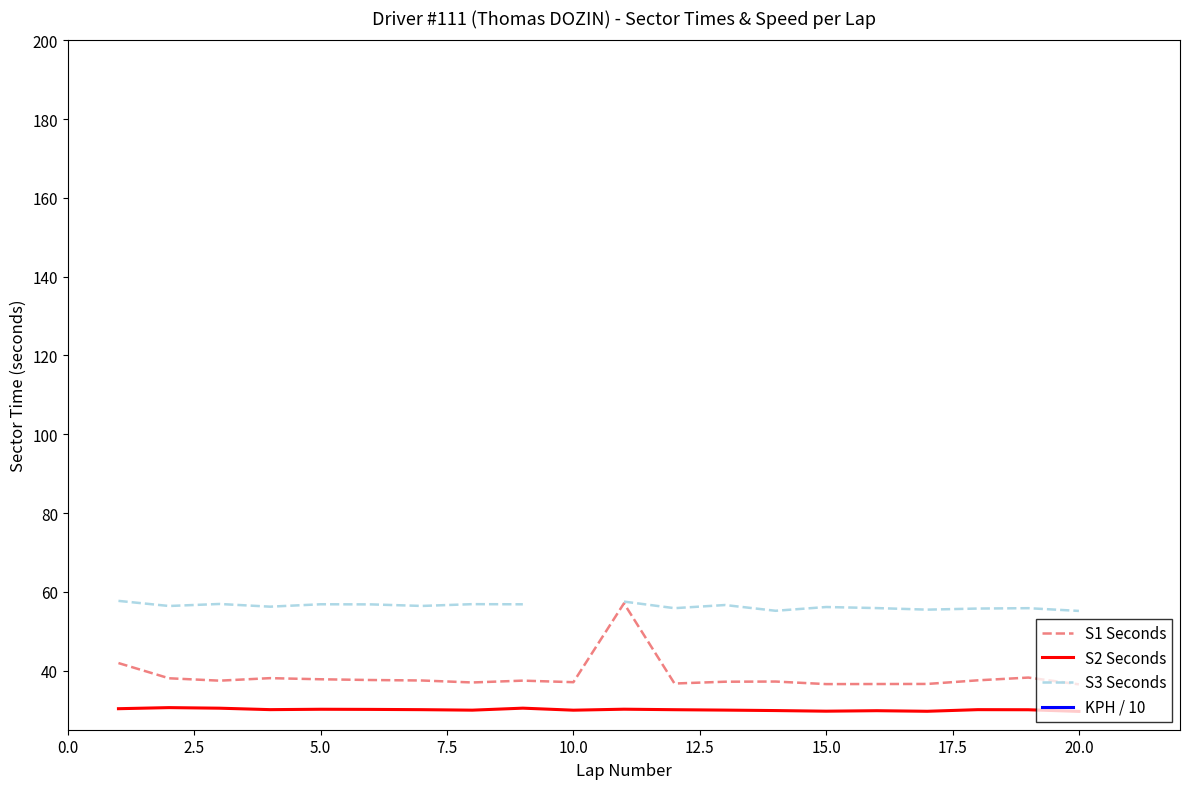

True or false: S1 Seconds and S2 Seconds cross at least once.

False